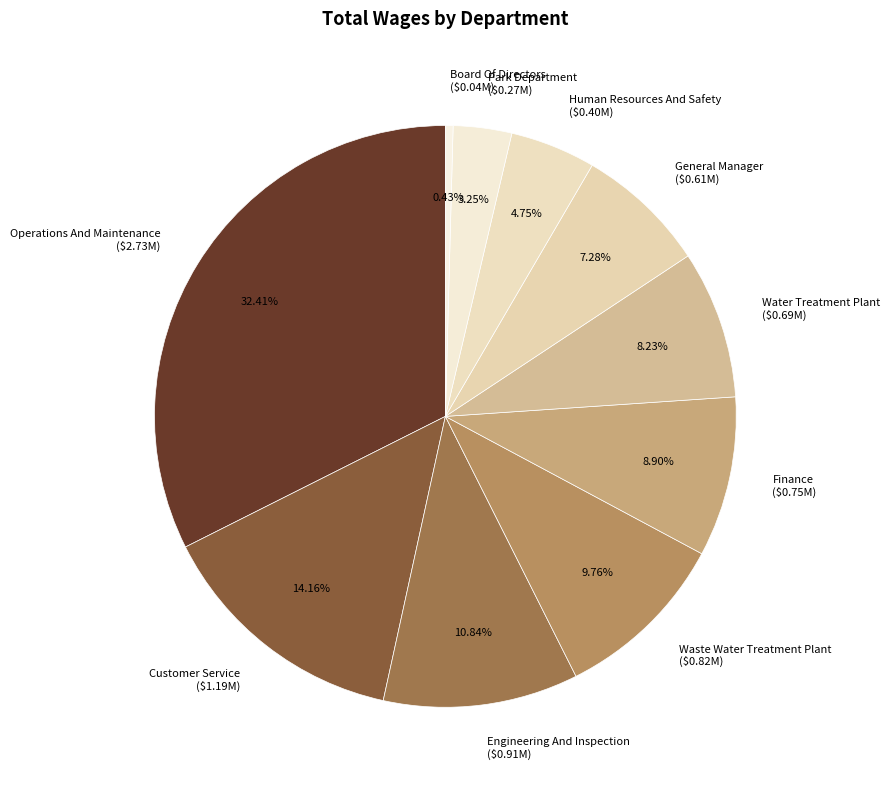

Combined, what portion of the pie is Park Department and Finance?

12.1%